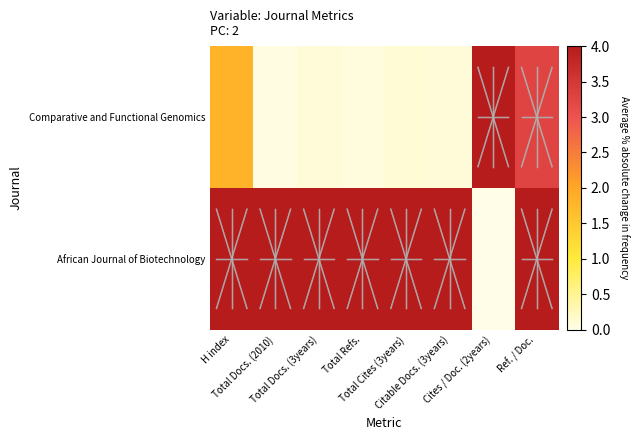

Reading right to left, transcribe all the data shown in this chart.

Comparative and Functional Genomics: Ref. / Doc.=3.3	Cites / Doc. (2years)=4.0	Citable Docs. (3years)=0.1	Total Cites (3years)=0.1	Total Refs.=0.1	Total Docs. (3years)=0.1	Total Docs. (2010)=0.0	H index=1.8
African Journal of Biotechnology: Ref. / Doc.=4.0	Cites / Doc. (2years)=0.0	Citable Docs. (3years)=4.0	Total Cites (3years)=4.0	Total Refs.=4.0	Total Docs. (3years)=4.0	Total Docs. (2010)=4.0	H index=4.0